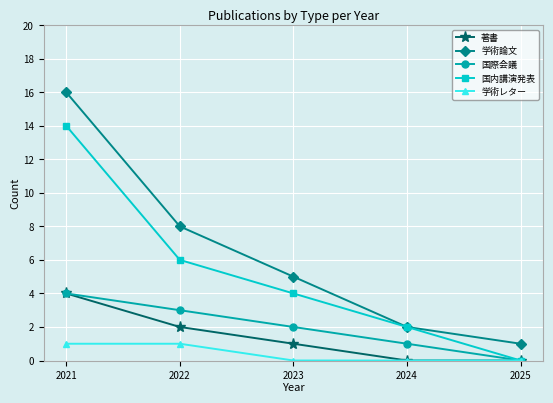

What is the difference between the second highest and second lowest values in the 学術論文 series?

6